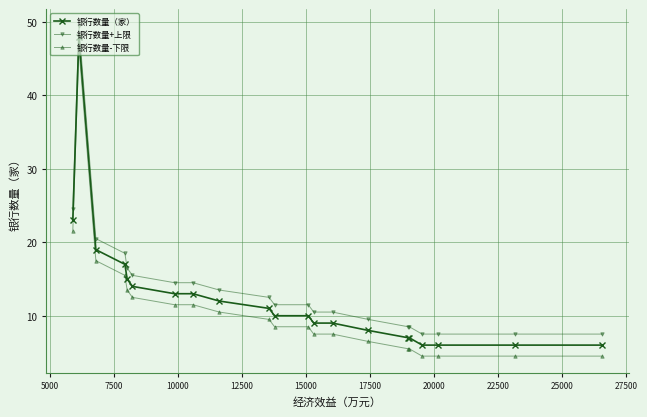

What is the value of the 银行数量（家） point at the 4th from the left?

17.0